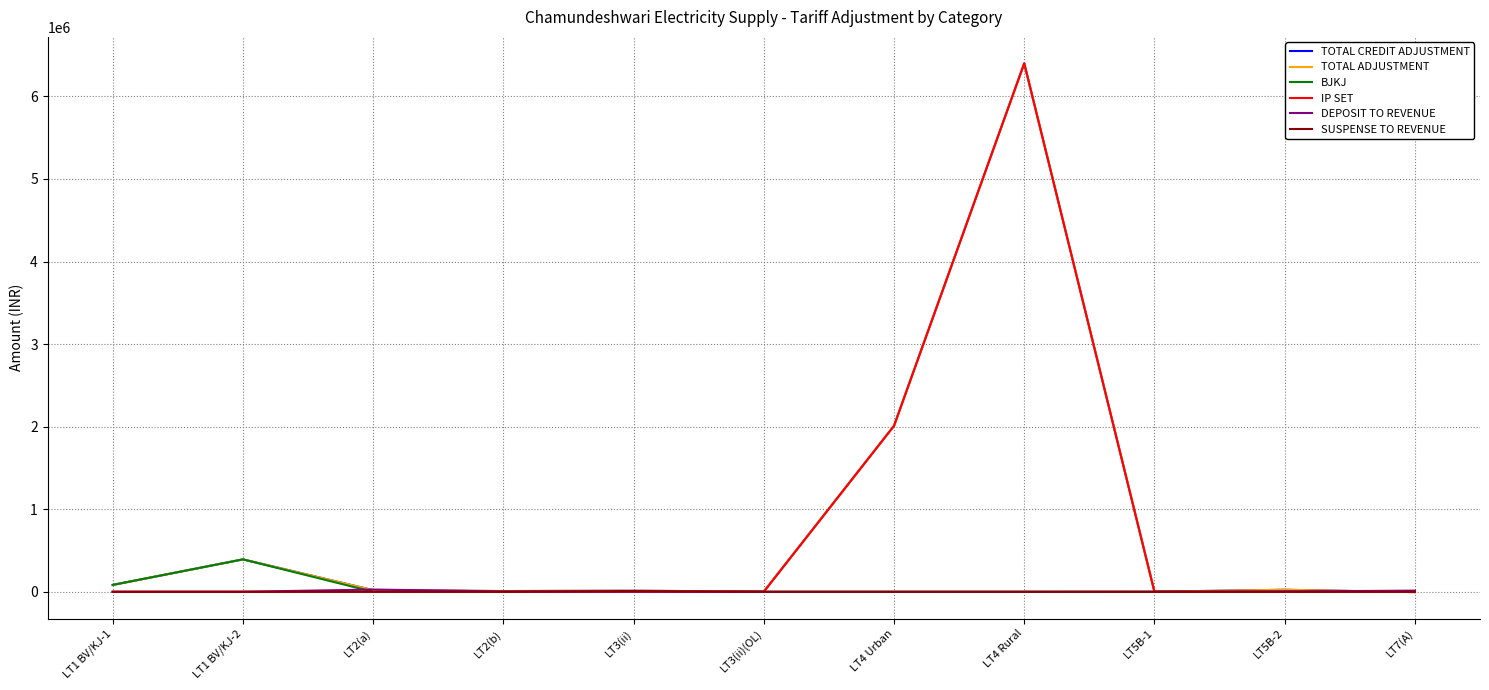

Does the chart have visible grid lines?

Yes